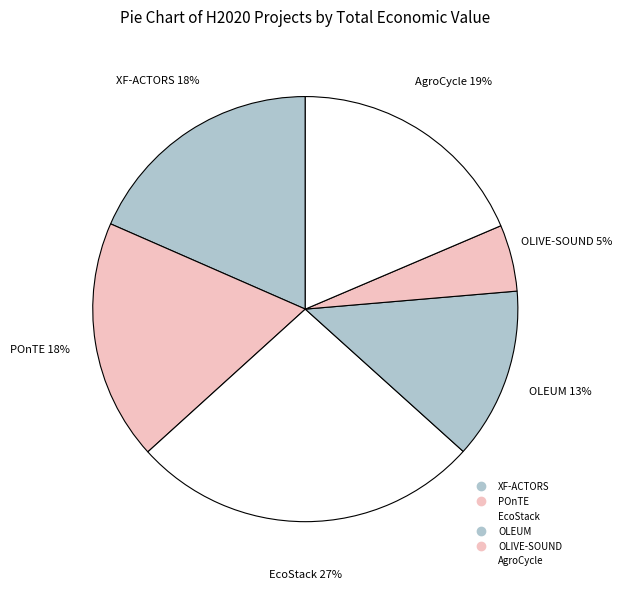

What percentage is NOT represented by OLIVE-SOUND?

94.9%